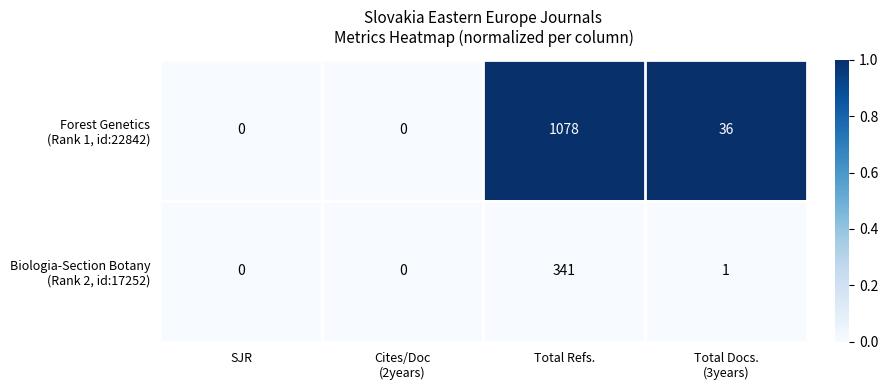

Count the number of categories in the chart.

4